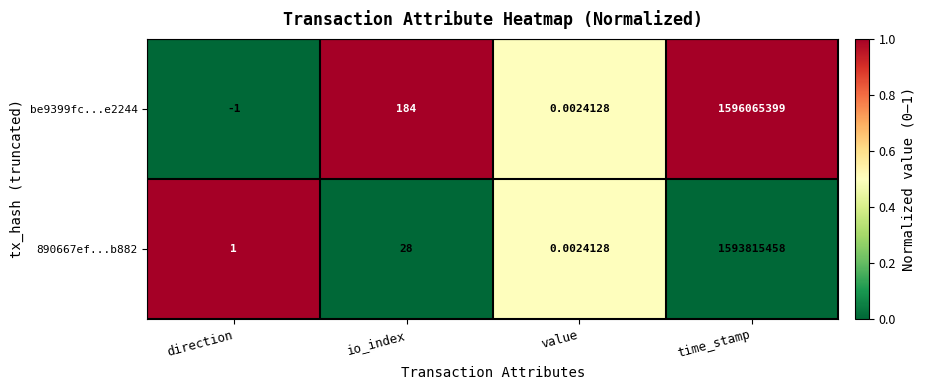

At which label does 890667ef...b882 reach its minimum?

value